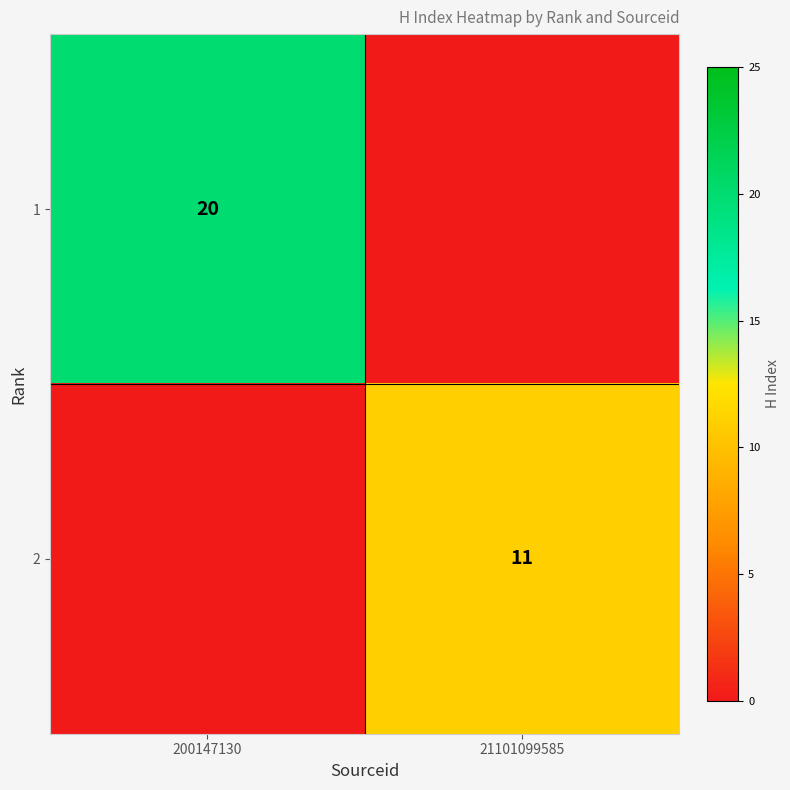

The 1 series shows 8 at 200147130. True or false?

False